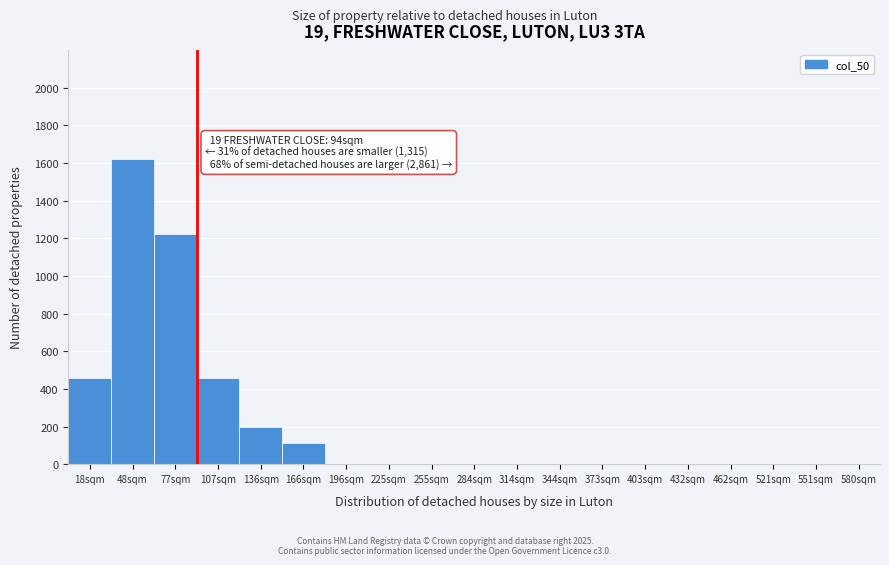

Reading left to right, transcribe all the data shown in this chart.

18sqm=460	48sqm=1620	77sqm=1220	107sqm=460	136sqm=200	166sqm=110	196sqm=0	225sqm=0	255sqm=0	284sqm=0	314sqm=0	344sqm=0	373sqm=0	403sqm=0	432sqm=0	462sqm=0	521sqm=0	551sqm=0	580sqm=0